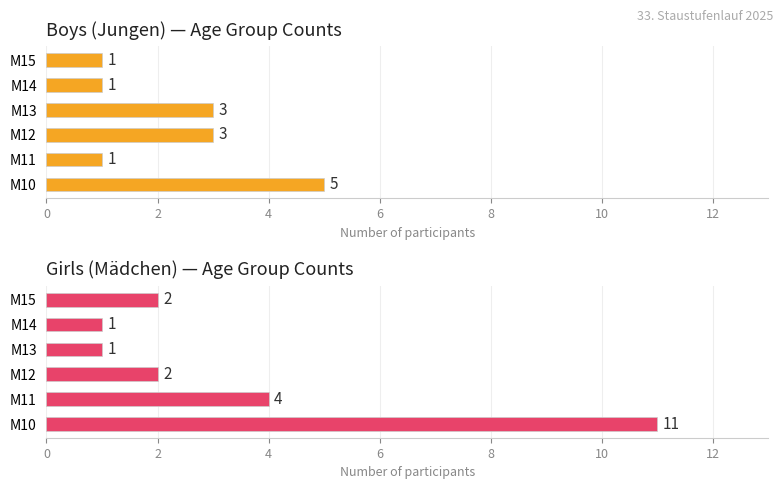

The value of Boys count at M10 is 7. True or false?

False